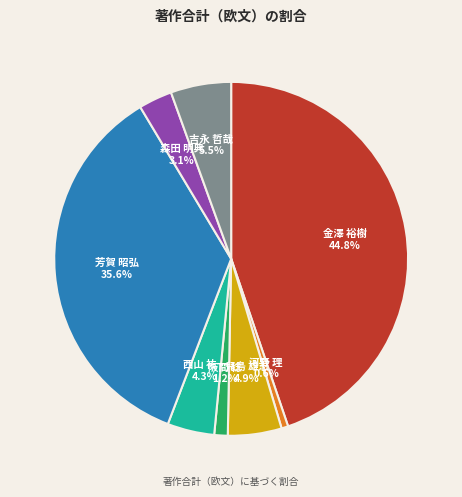

Is 森田 明典 the majority of the pie?

No